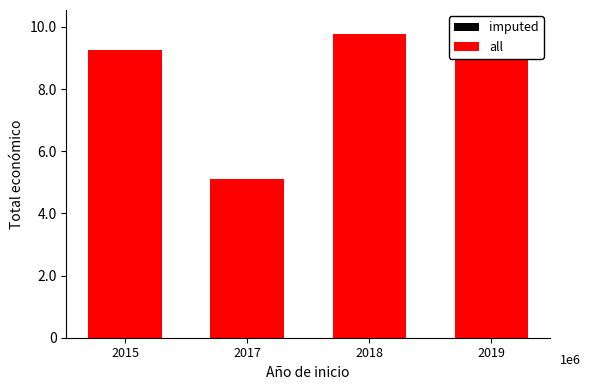

What is the average value of the imputed series?

8548998